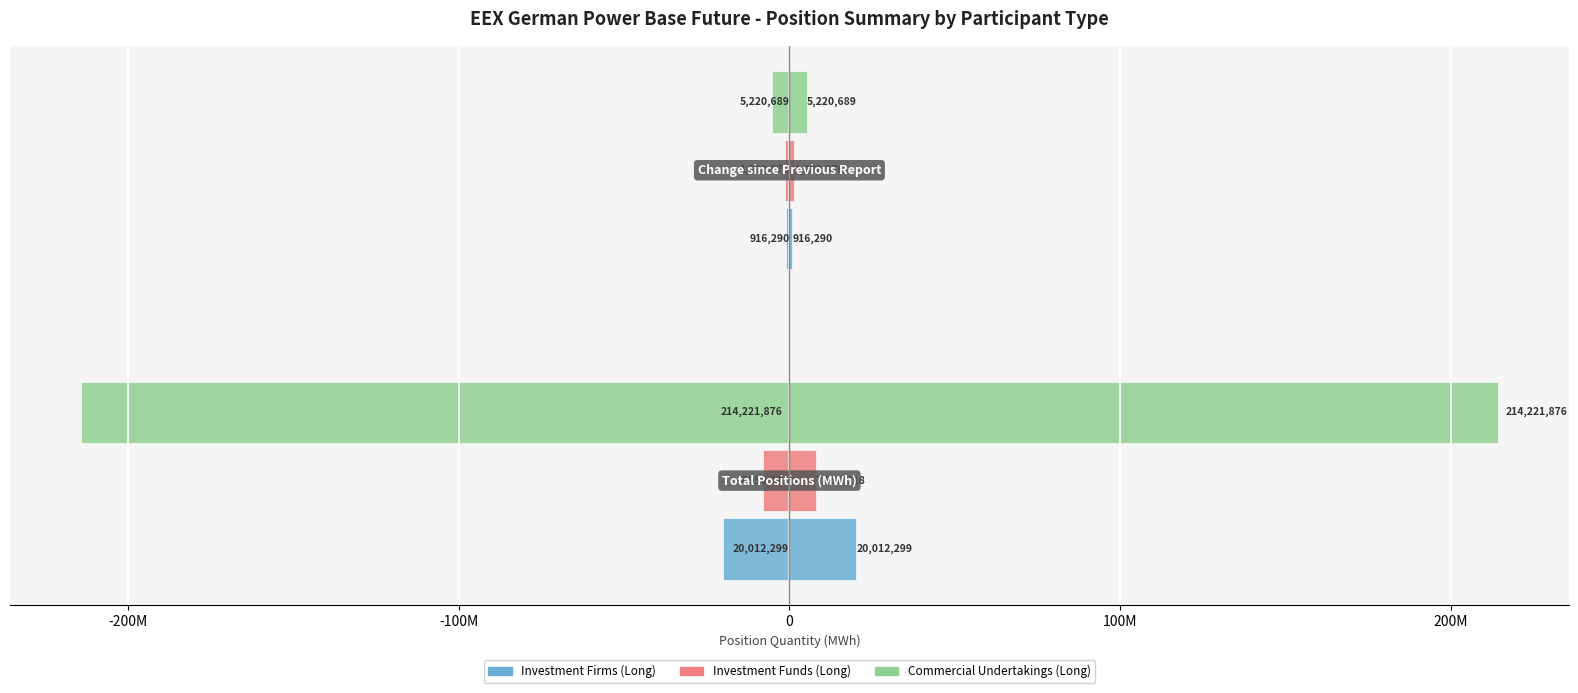

What is the average value of the Investment Firms (Long) series?

-10464294.6